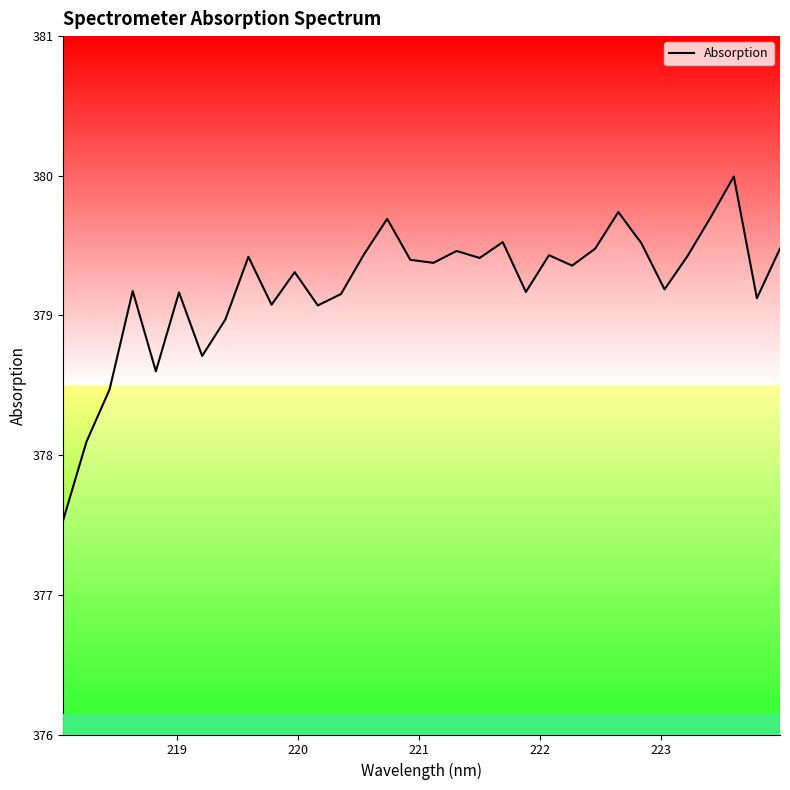

Reading left to right, list all the values displayed in this chart.

377.5	378.1	378.5	379.2	378.6	379.2	378.7	379.0	379.4	379.1	379.3	379.1	379.2	379.4	379.7	379.4	379.4	379.5	379.4	379.5	379.2	379.4	379.4	379.5	379.7	379.5	379.2	379.4	379.7	380.0	379.1	379.5